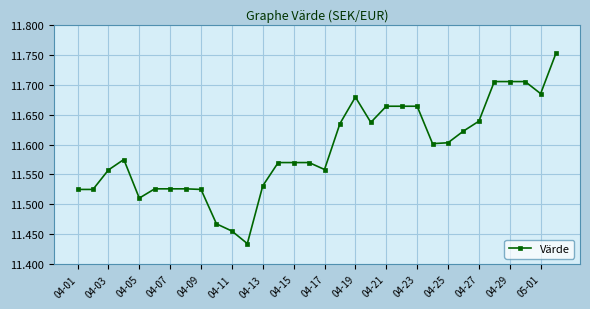

How many values are between 11 and 12?

32